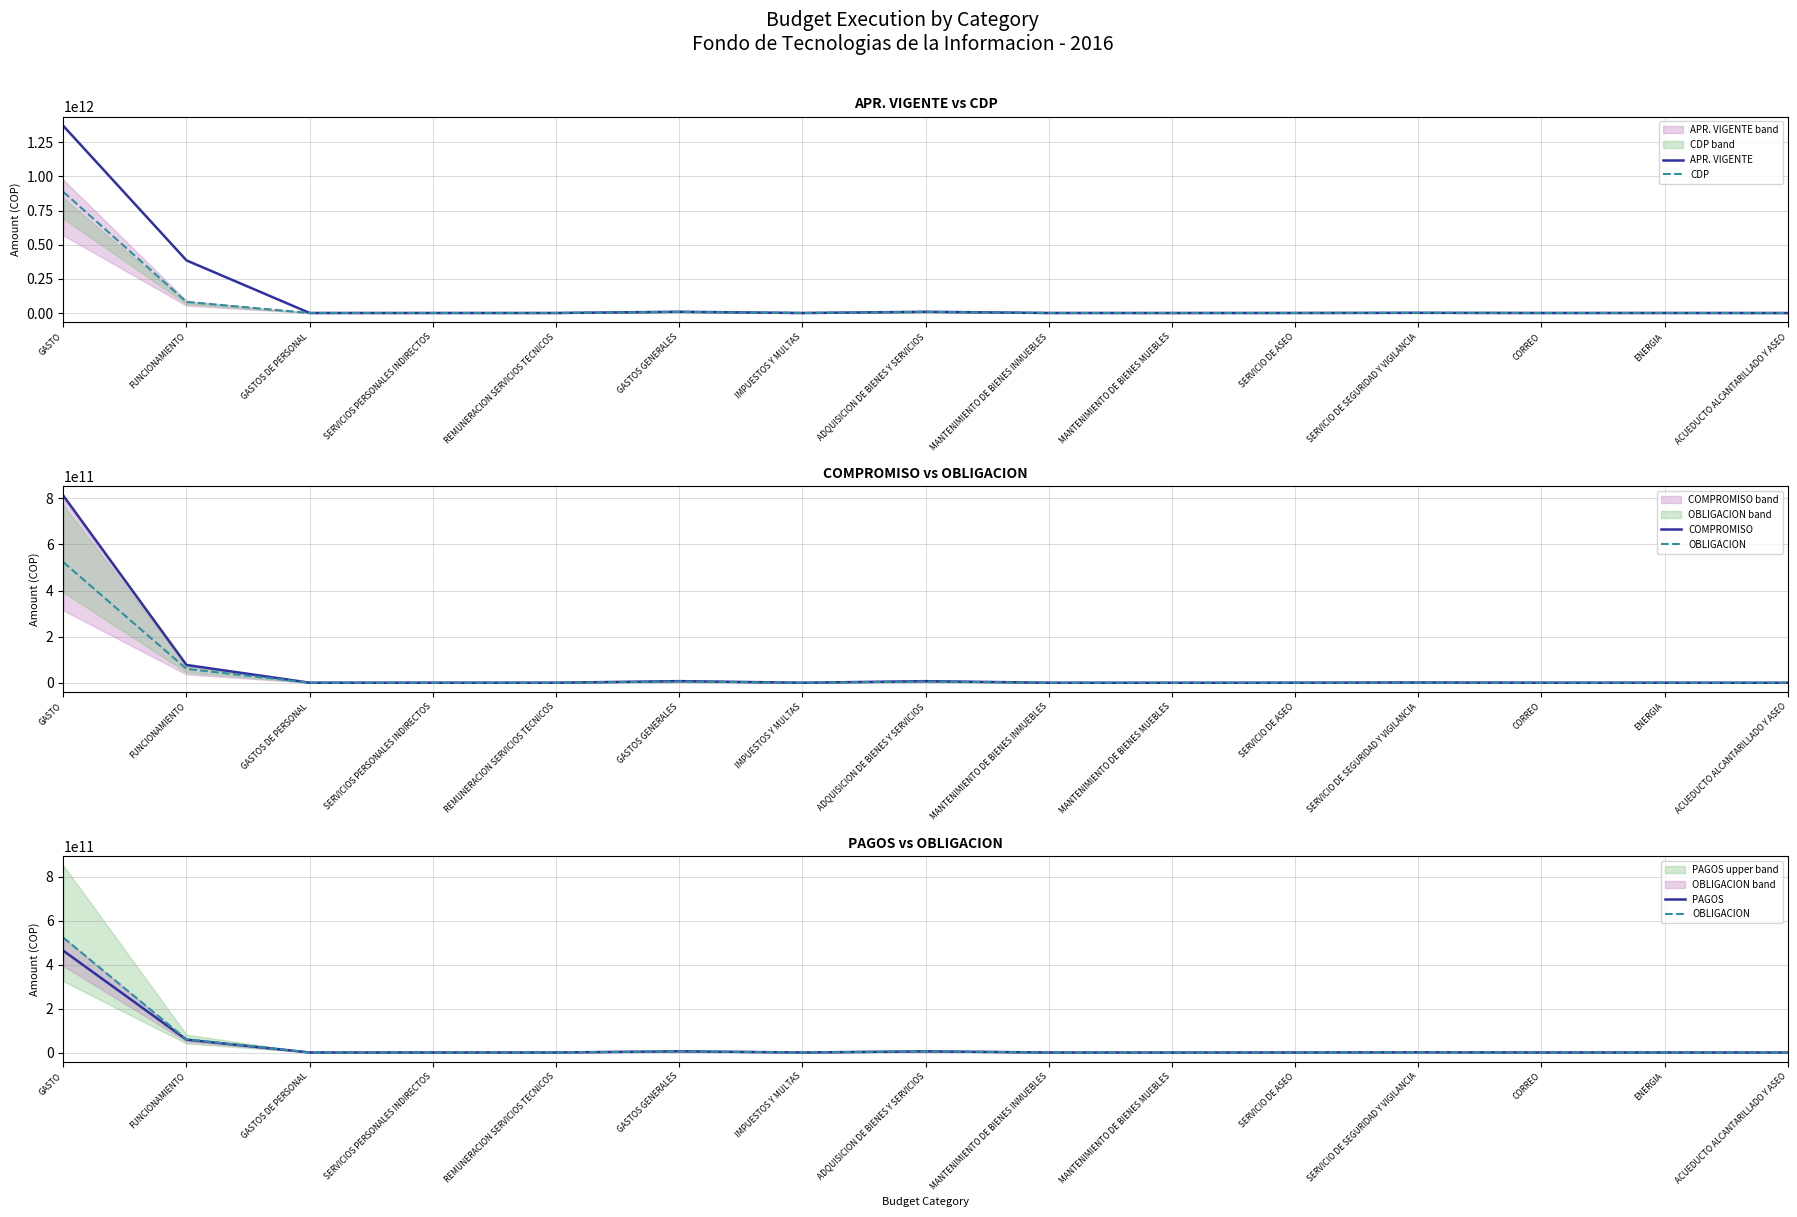

Between IMPUESTOS Y MULTAS and GASTOS GENERALES, which is larger?

GASTOS GENERALES